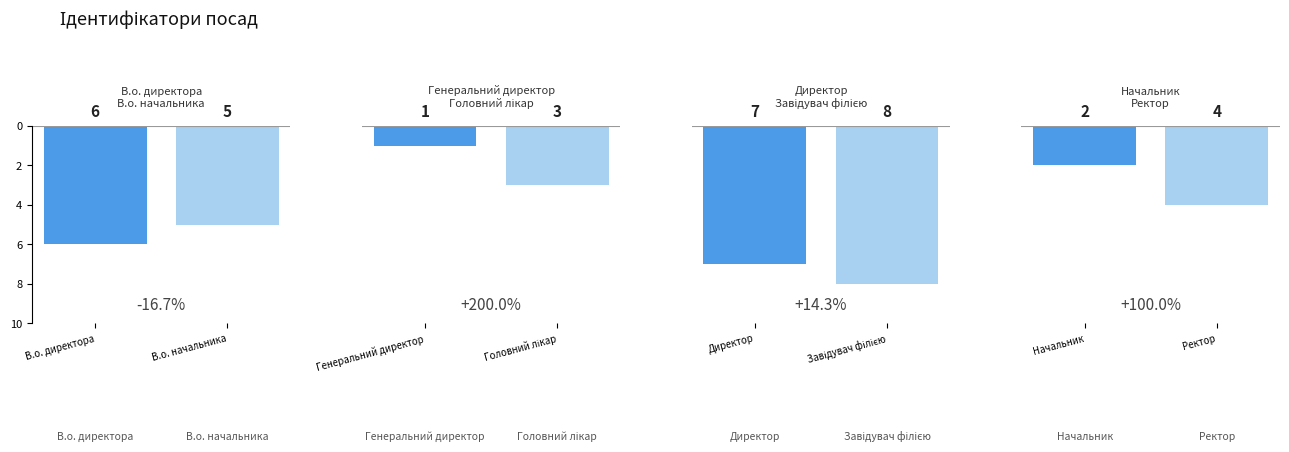

What is the maximum value shown in the chart?

8